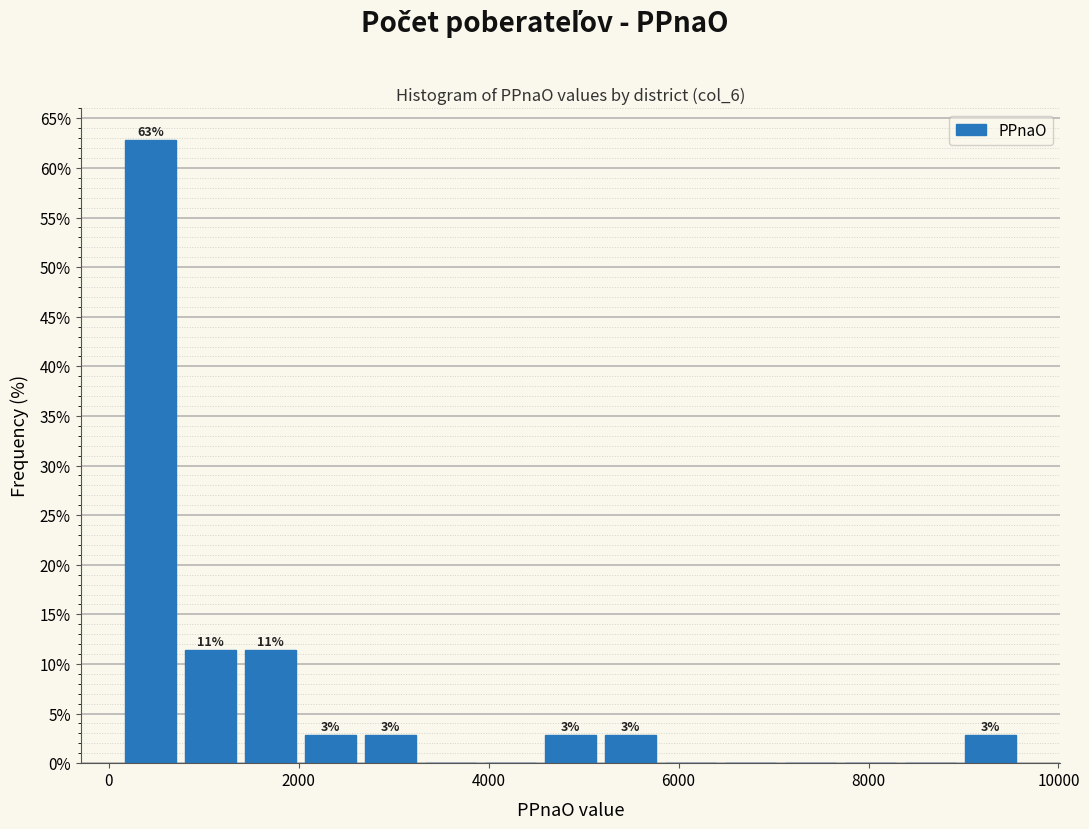

Read against the x-axis, roughly where is the centre of the tallest bar?

400